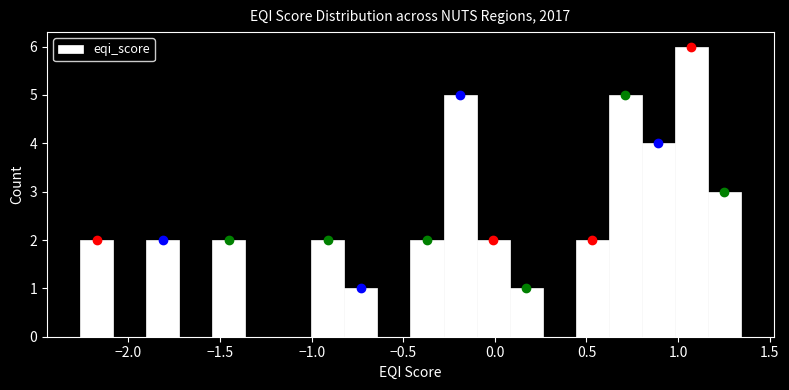

Read against the x-axis, roughly where is the centre of the tallest bar?

1.05